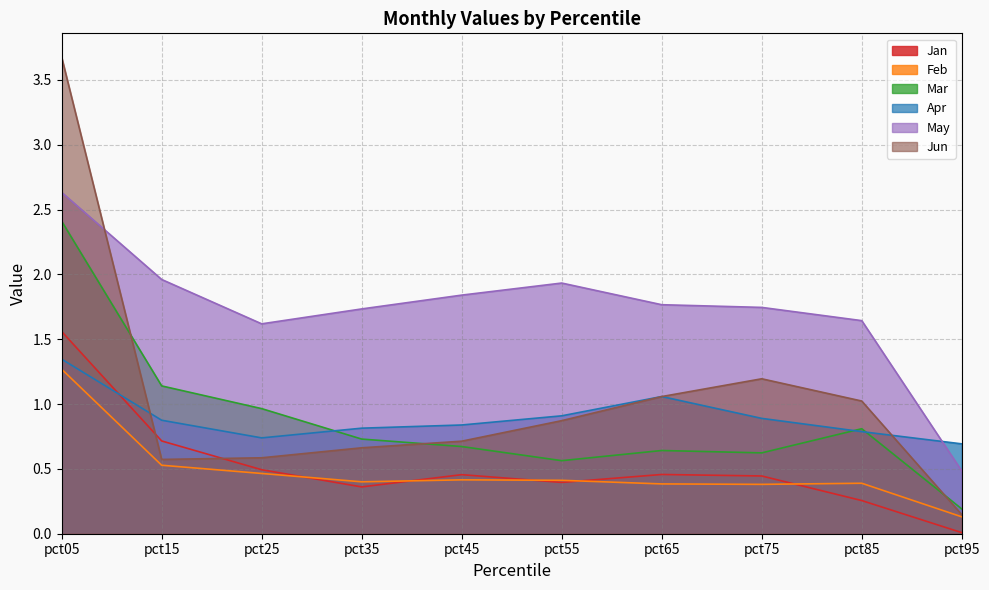

Between pct75 and pct45, which is larger?

pct45